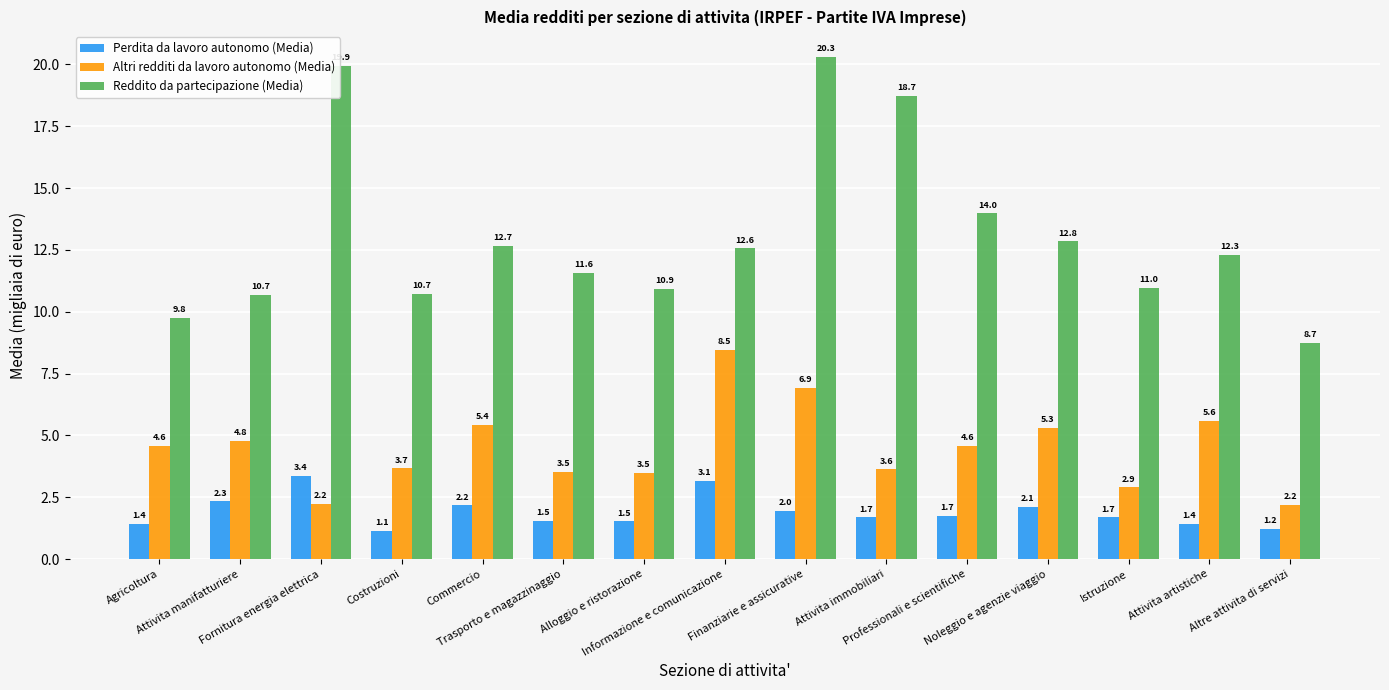

What is the difference between the maximum and minimum values in the Reddito da partecipazione (Media) series?

11.6